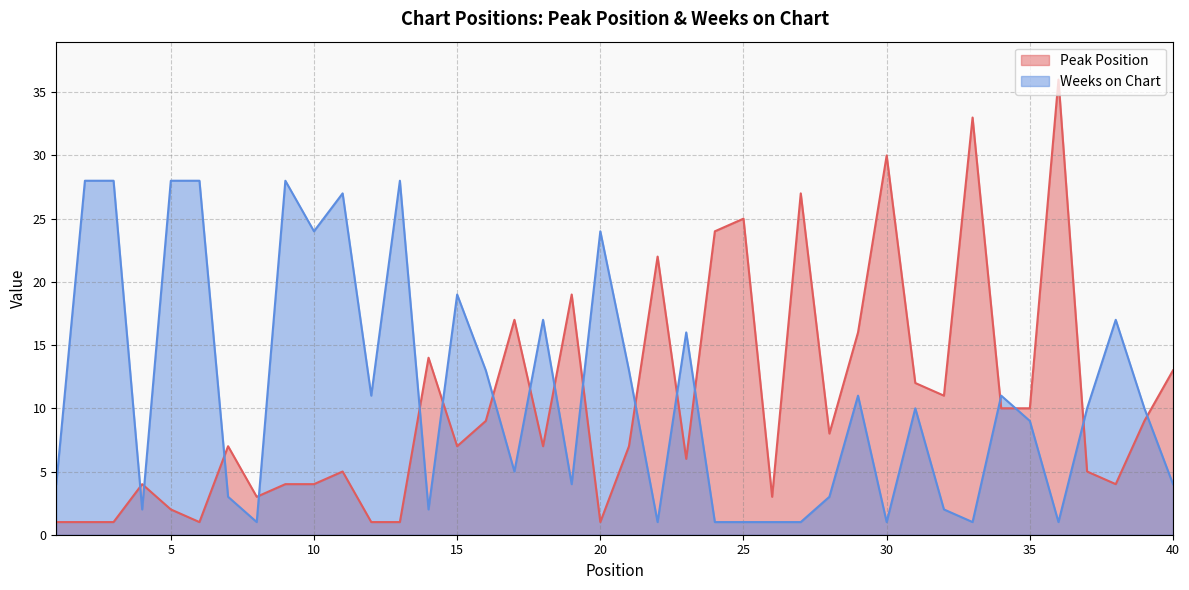

What is the total value across all series at 19?

23